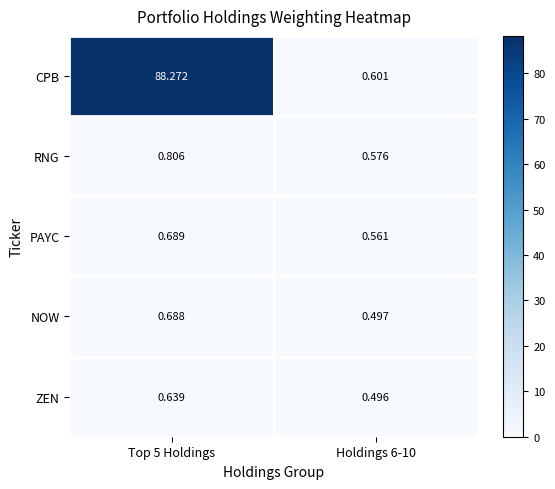

Rank the series by their maximum value, from highest to lowest.

CPB, RNG, PAYC, NOW, ZEN